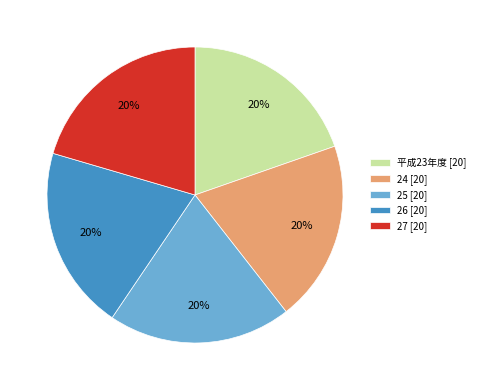

Is the sum of 25 and 平成23年度 greater than half?

No